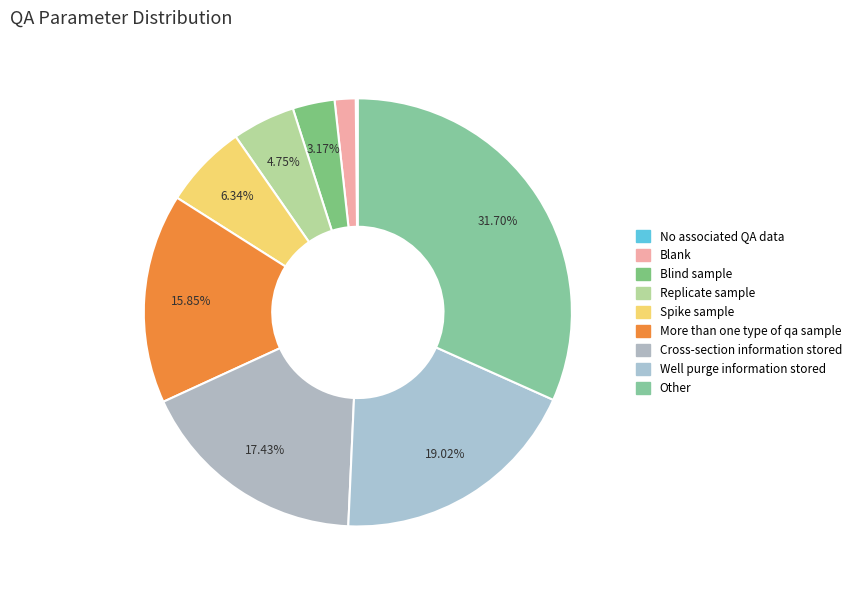

To the nearest percent, what is the average slice percentage?

11%